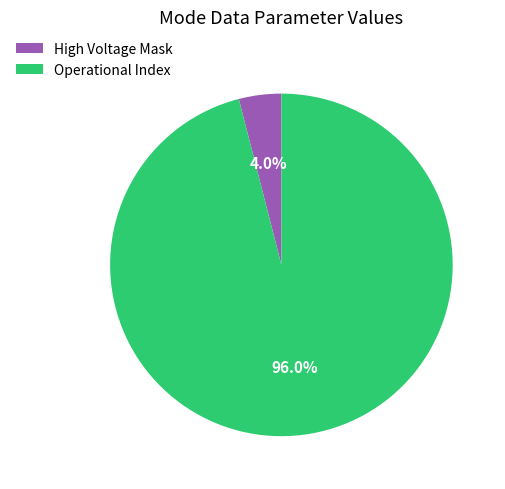

Between High Voltage Mask and Operational Index, which is larger?

Operational Index